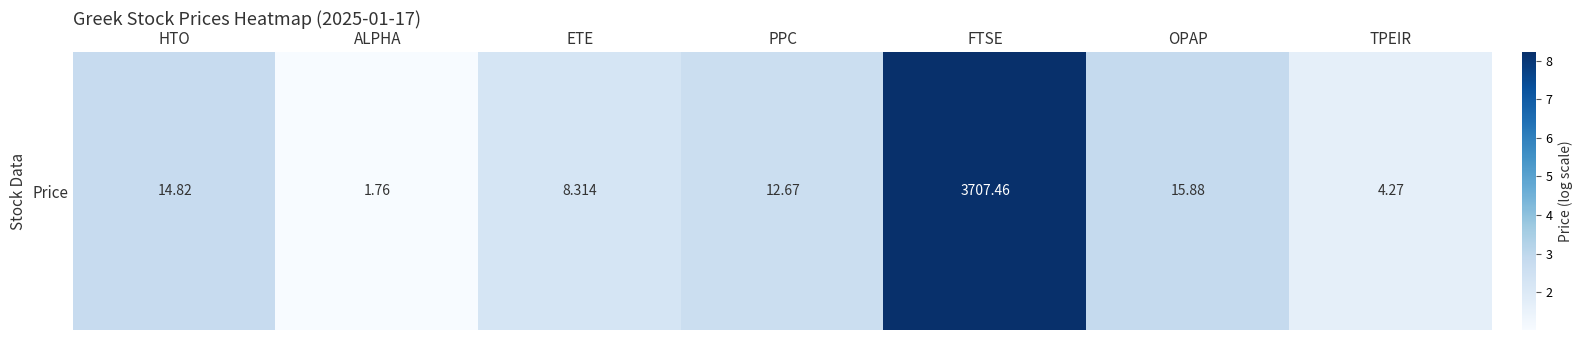

Rank the categories by value from lowest to highest.

ALPHA, TPEIR, ETE, PPC, HTO, OPAP, FTSE